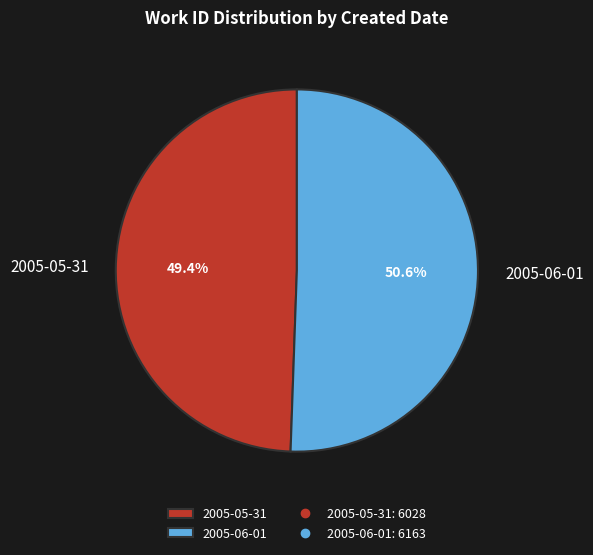

Rank the categories by value from lowest to highest.

2005-05-31, 2005-06-01